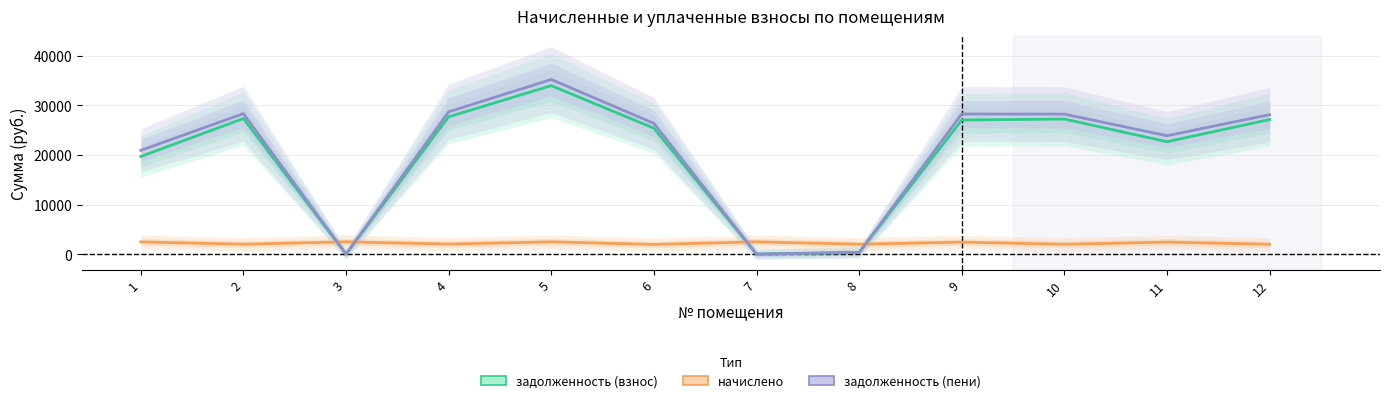

Reading left to right, list all the values displayed in this chart.

задолженность (взнос): 1=19688.4	2=27342.9	3=0.0	4=27692.2	5=33978.8	6=25395.9	7=0.0	8=332.6	9=27049.6	10=27242.6	11=22667.0	12=27143.1
начислено: 1=2465.6	2=1995.8	3=2480.2	4=2021.3	5=2480.2	6=1952.1	7=2476.6	8=1995.8	9=2422.0	10=1988.5	11=2425.6	12=1981.3
задолженность (пени): 1=20921.3	2=28340.8	3=0.0	4=28702.9	5=35218.9	6=26371.9	7=0.0	8=332.6	9=28260.6	10=28236.8	11=23879.8	12=28133.7